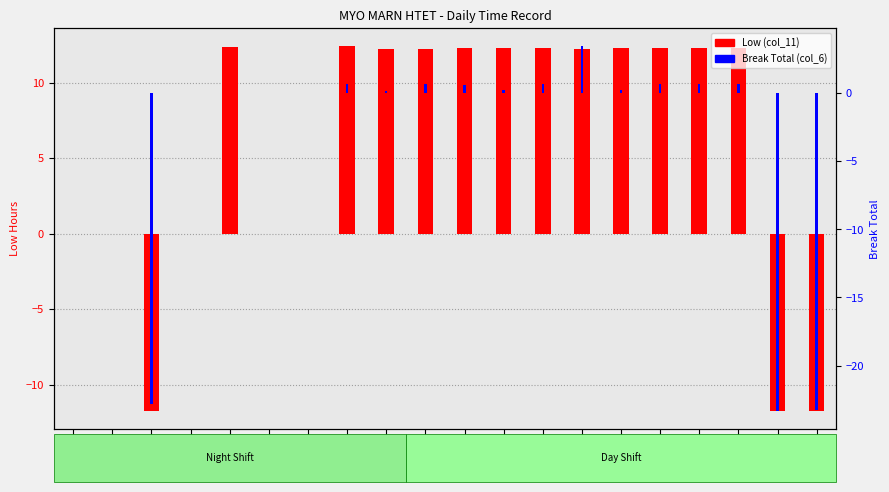

Is it true that Low (col_11) equals 18.3 at 12-Fri?

False